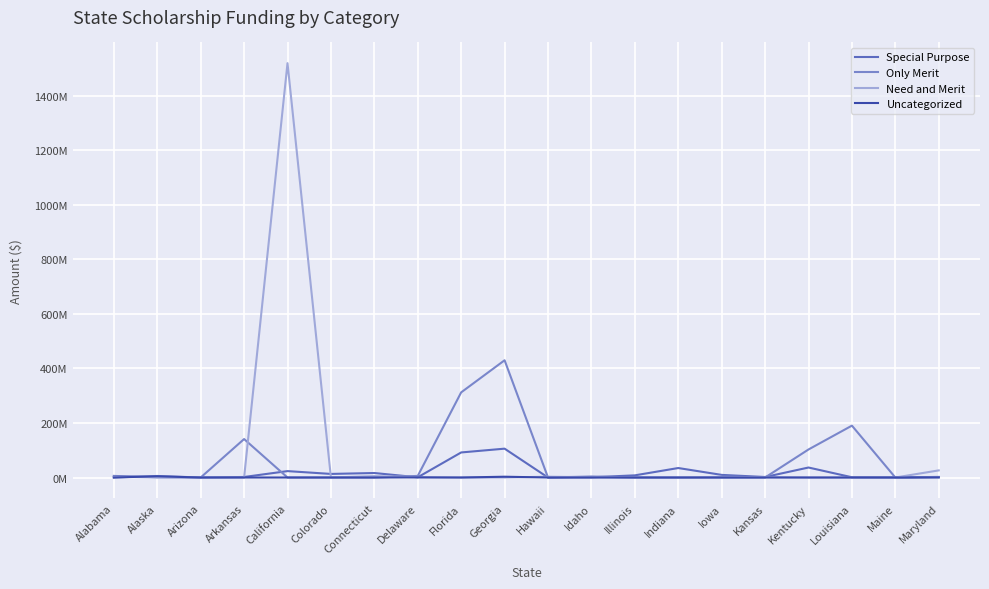

Which series has the largest total across all categories?

Need and Merit